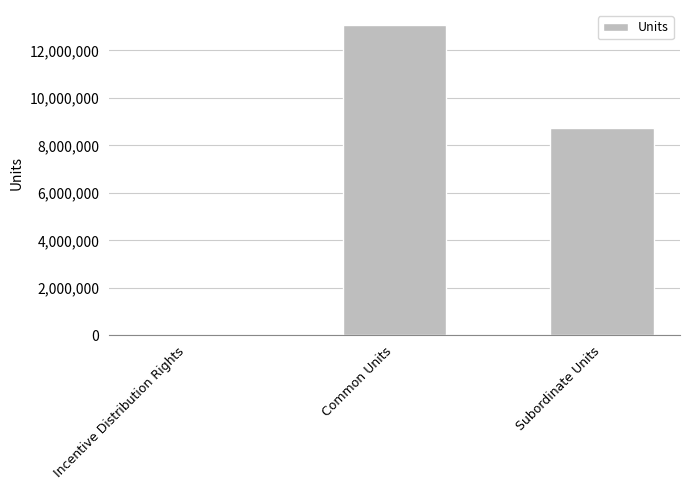

What is the sum of the values at Incentive Distribution Rights and Subordinate Units?

8724645